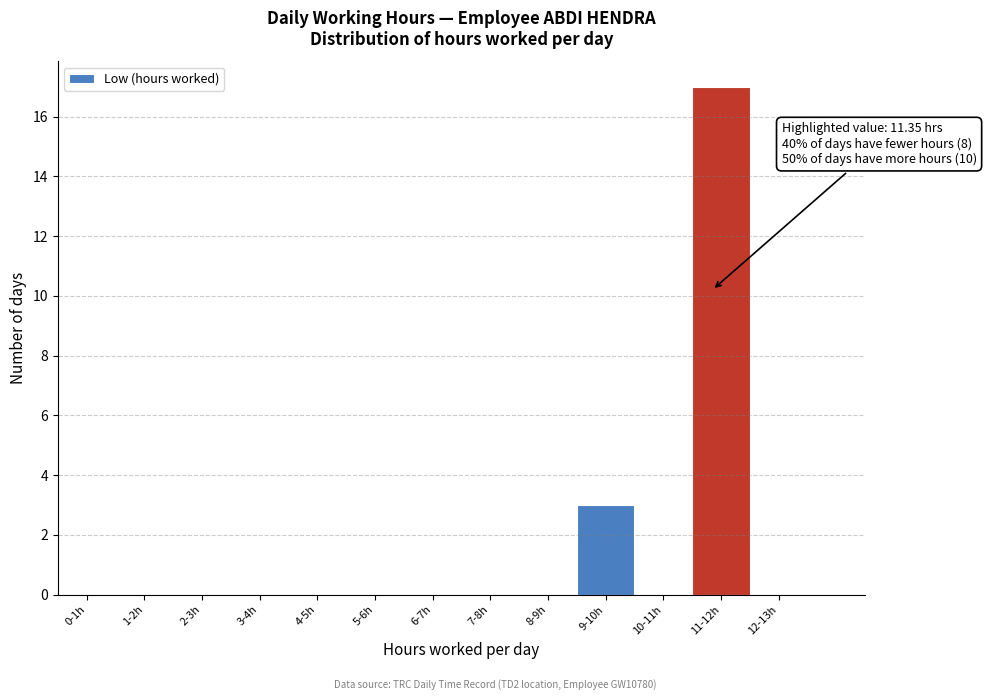

Reading left to right, what are all the values shown in this chart?

0-1h=0	1-2h=0	2-3h=0	3-4h=0	4-5h=0	5-6h=0	6-7h=0	7-8h=0	8-9h=0	9-10h=3	10-11h=0	11-12h=17	12-13h=0